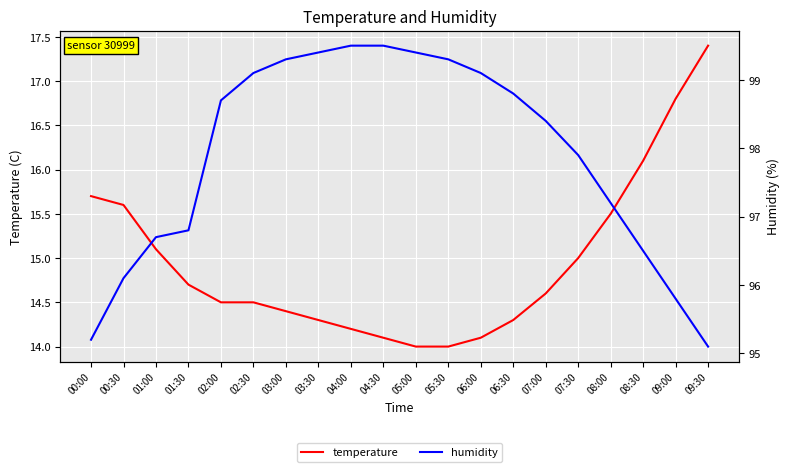

At which category does the chart reach its peak across all series?

04:00